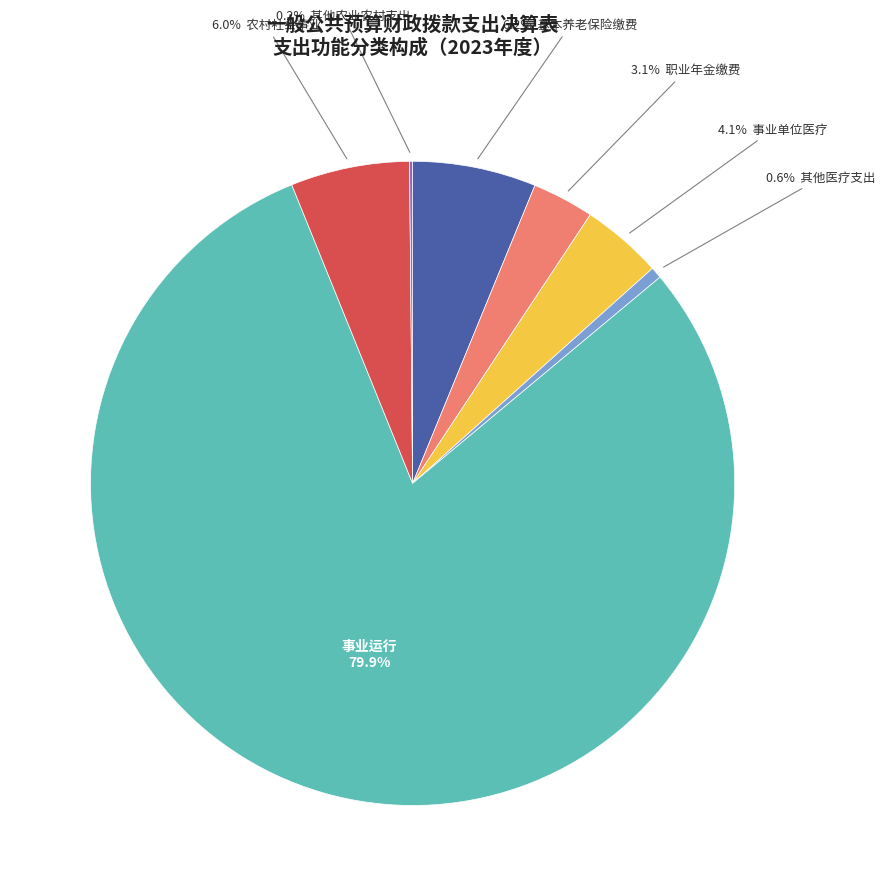

Does any single category account for the majority?

Yes